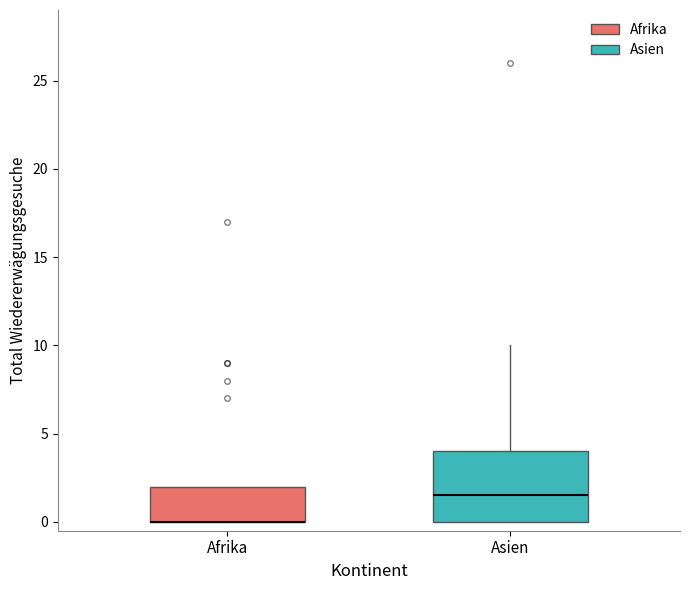

Reading left to right, read every box against the y-axis: the position of its median line, the range the box covers, and the ends of its whiskers. The values are not printed on the chart, so give them approximately, as read against the axis.

Afrika: median 0.0 (drawn on the box's lower edge), box 0.0 to 2.0, whiskers 0.0 to 2.0
Asien: median 1.5, box 0.0 to 4.0, whiskers 0.0 to 10.0